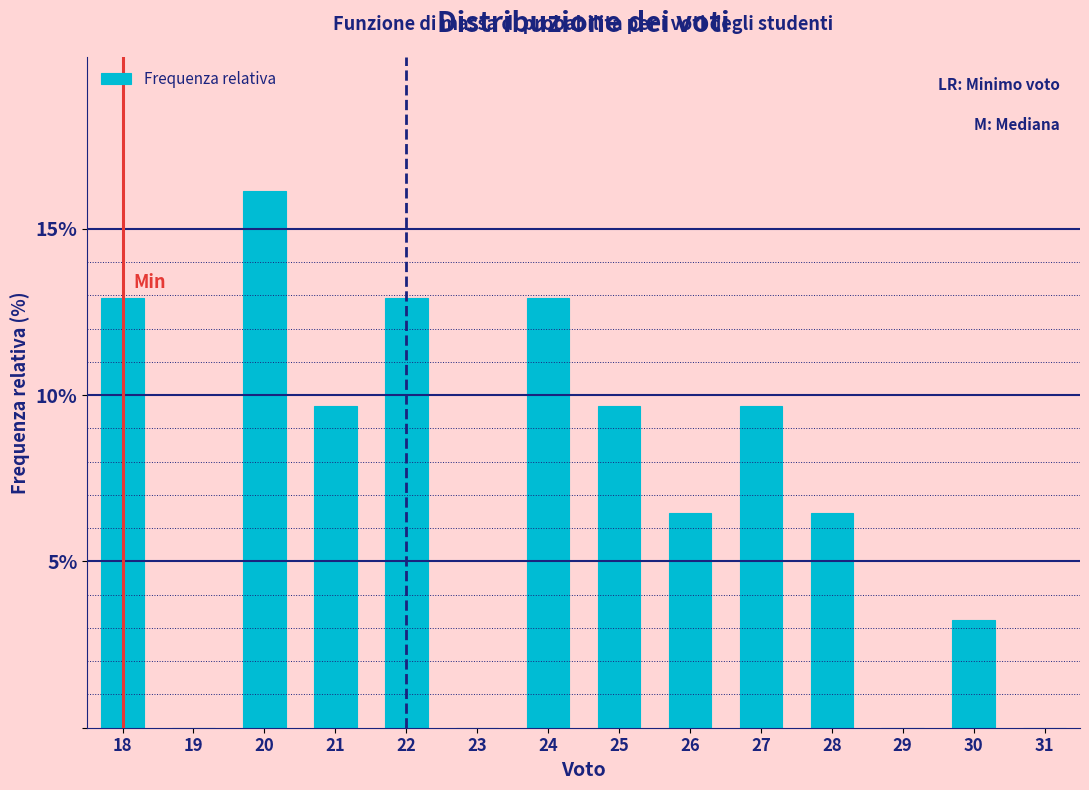

Reading left to right, transcribe all the data shown in this chart.

18=12.9	19=0.0	20=16.1	21=9.7	22=12.9	23=0.0	24=12.9	25=9.7	26=6.5	27=9.7	28=6.5	29=0.0	30=3.2	31=0.0